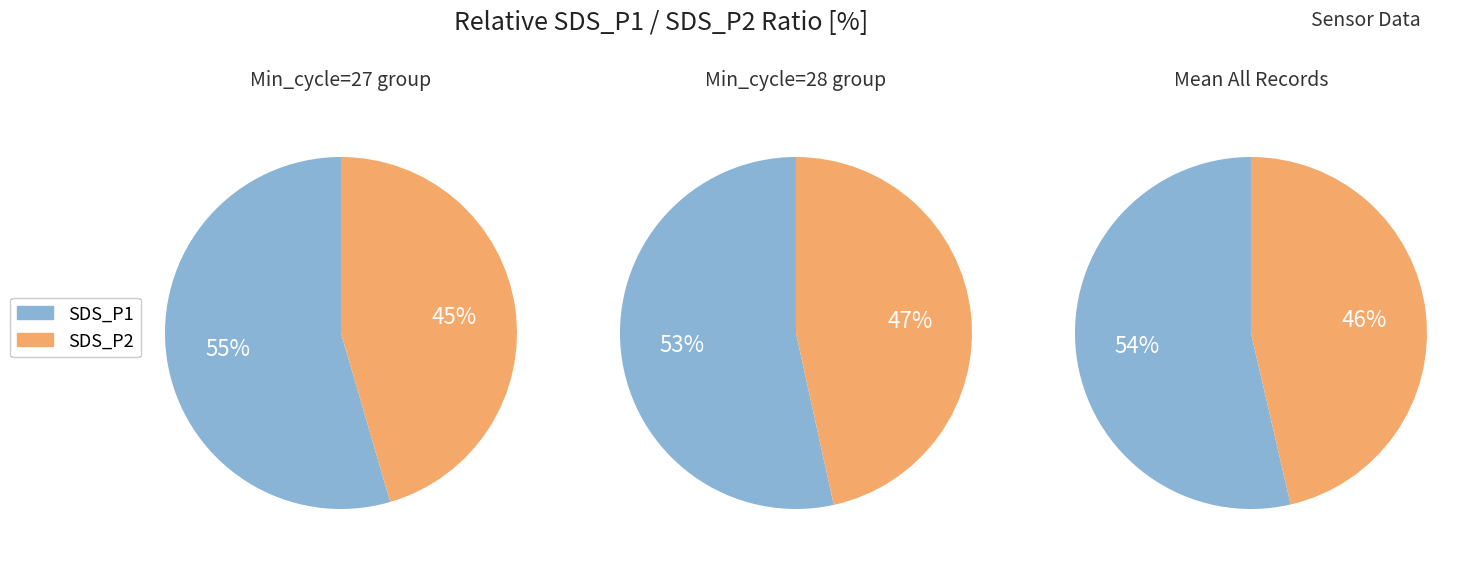

Which series has the widest spread of values?

SDS_P1